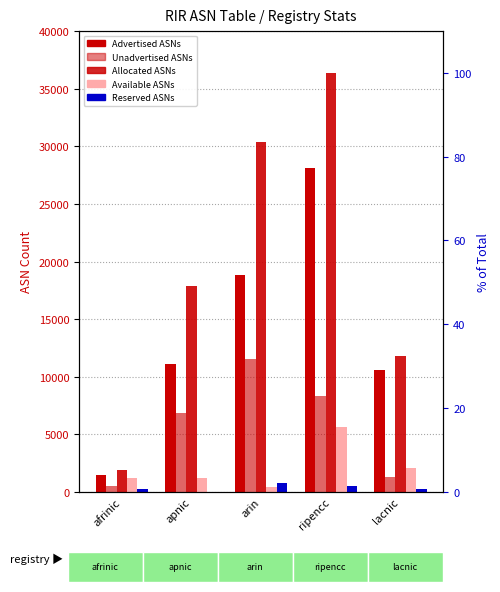

At which category does the chart reach its minimum across all series?

apnic